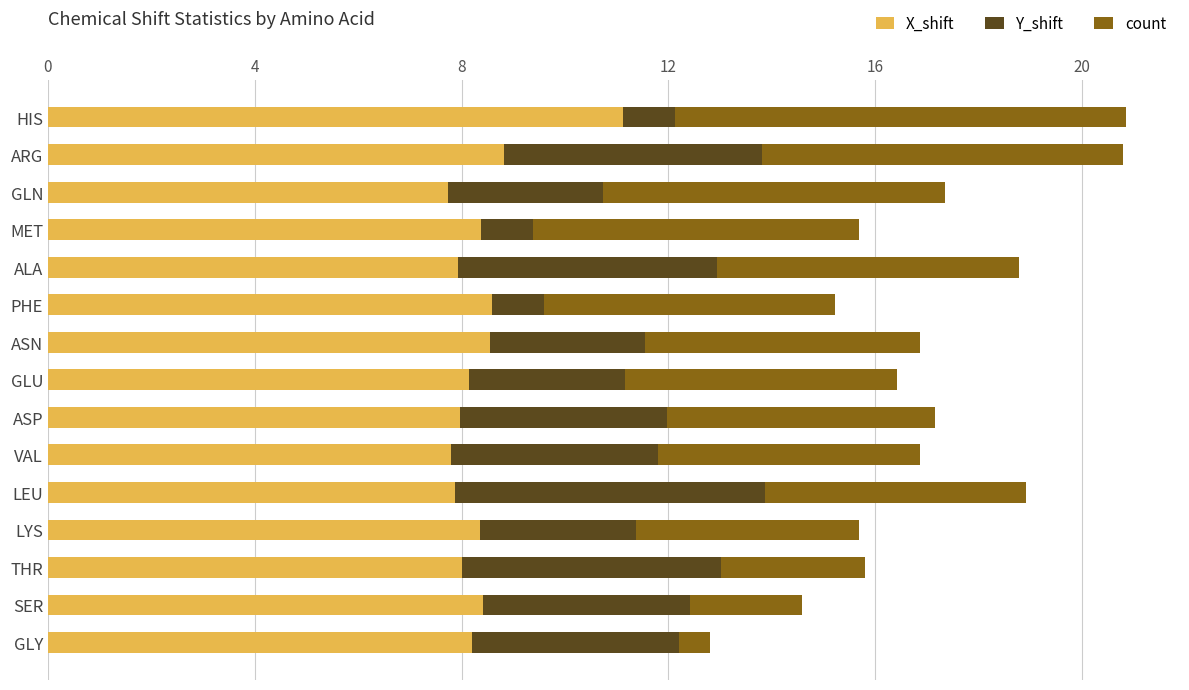

What are all the series names shown in the legend?

X_shift, Y_shift, count